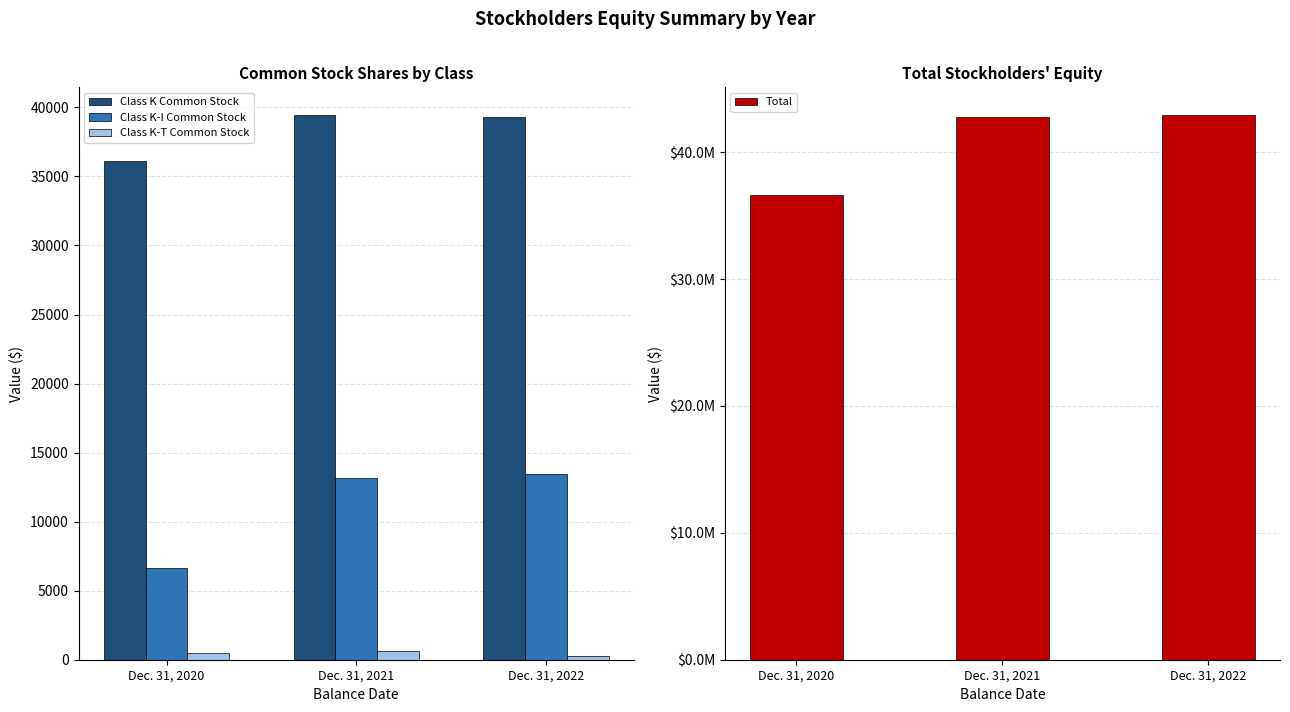

At which category is the sum across all series the highest?

Dec. 31, 2022